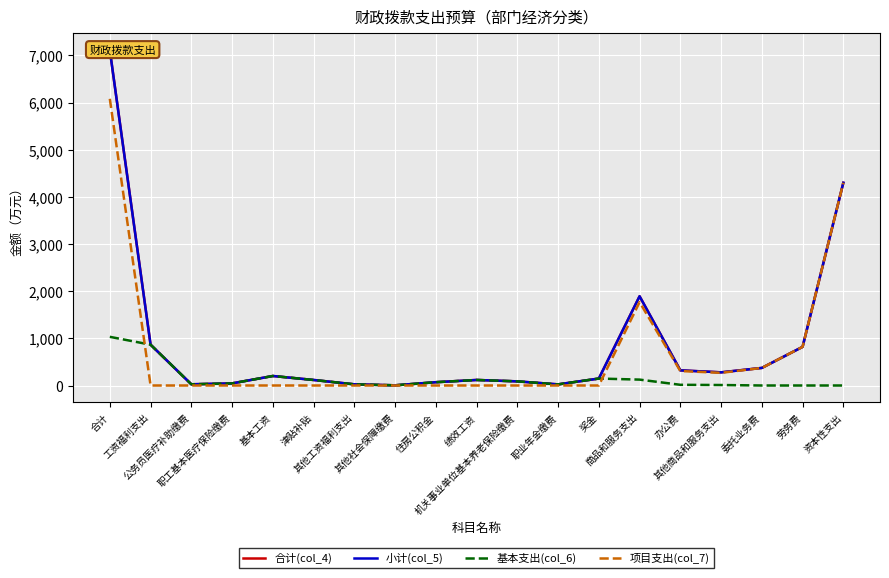

The 合计(col_4) series shows 201.7 at 基本工资. True or false?

True